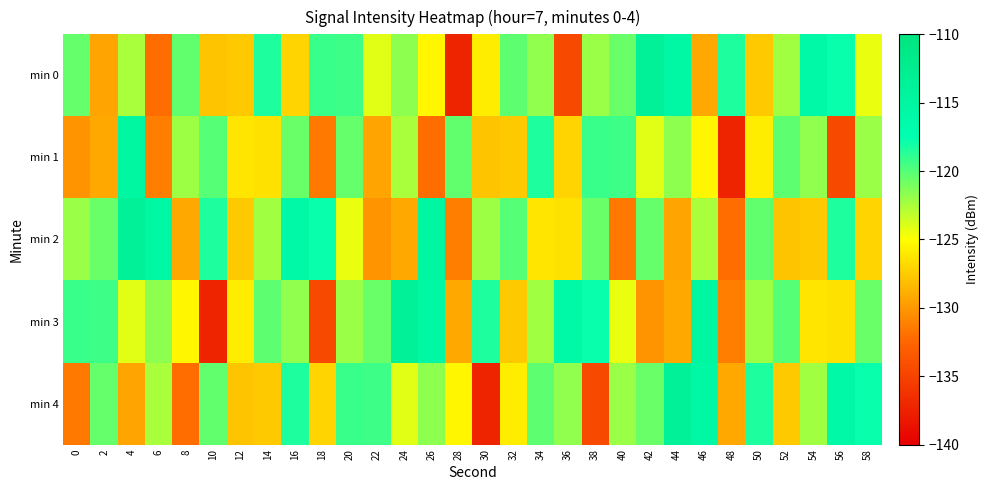

What is the total value across all series at 18?

-630.1